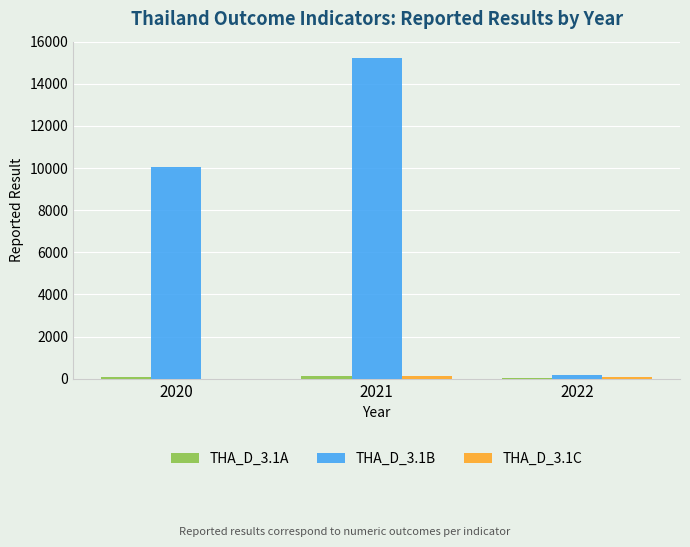

Which series has the largest total across all categories?

THA_D_3.1B